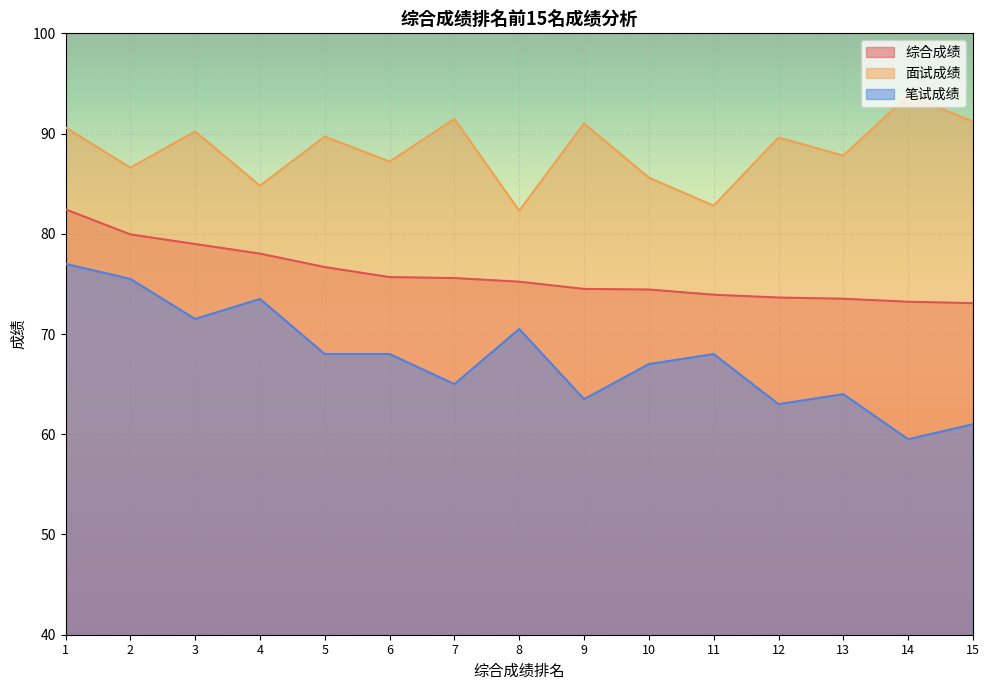

The value of 综合成绩 at 2 is 79.9. True or false?

True